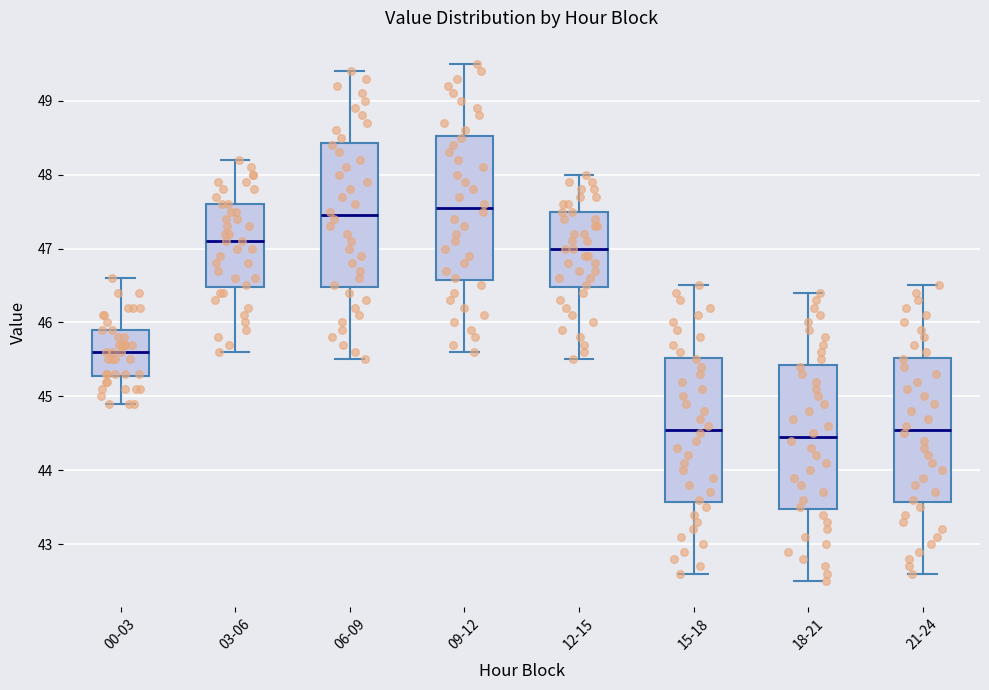

Reading left to right, transcribe this box plot: for each box, give where its median line is, the range the box spans, and where its two whiskers end, as read against the y-axis. The values are not printed on the chart, so give them approximately, as read against the axis.

00-03: median 45.6, box 45.3 to 45.9, whiskers 44.9 to 46.6
03-06: median 47.1, box 46.5 to 47.6, whiskers 45.6 to 48.2
06-09: median 47.5, box 46.5 to 48.4, whiskers 45.5 to 49.4
09-12: median 47.6, box 46.6 to 48.5, whiskers 45.6 to 49.5
12-15: median 47.0, box 46.5 to 47.5, whiskers 45.5 to 48.0
15-18: median 44.6, box 43.6 to 45.5, whiskers 42.6 to 46.5
18-21: median 44.5, box 43.5 to 45.4, whiskers 42.5 to 46.4
21-24: median 44.6, box 43.6 to 45.5, whiskers 42.6 to 46.5